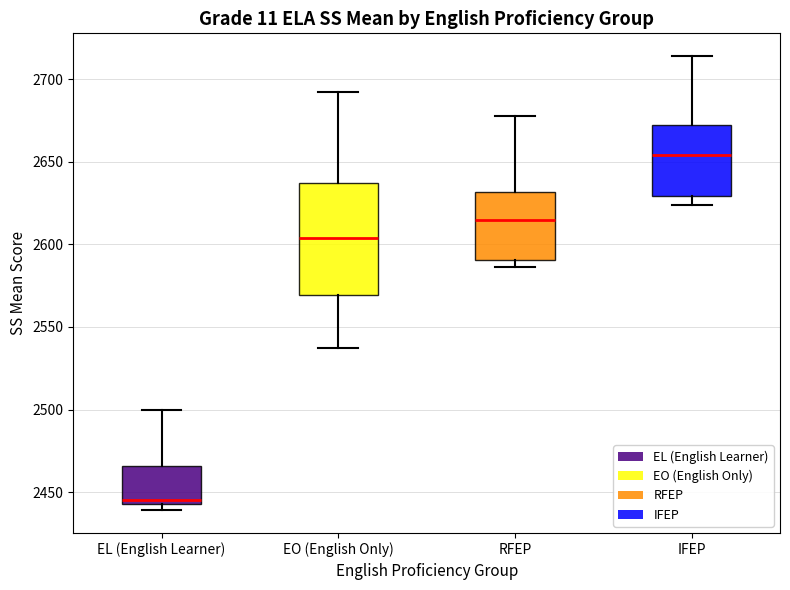

Where is the upper edge of the box for EL (English Learner) on the y-axis? The values are not printed on the chart, so give them approximately, as read against the axis.

2465